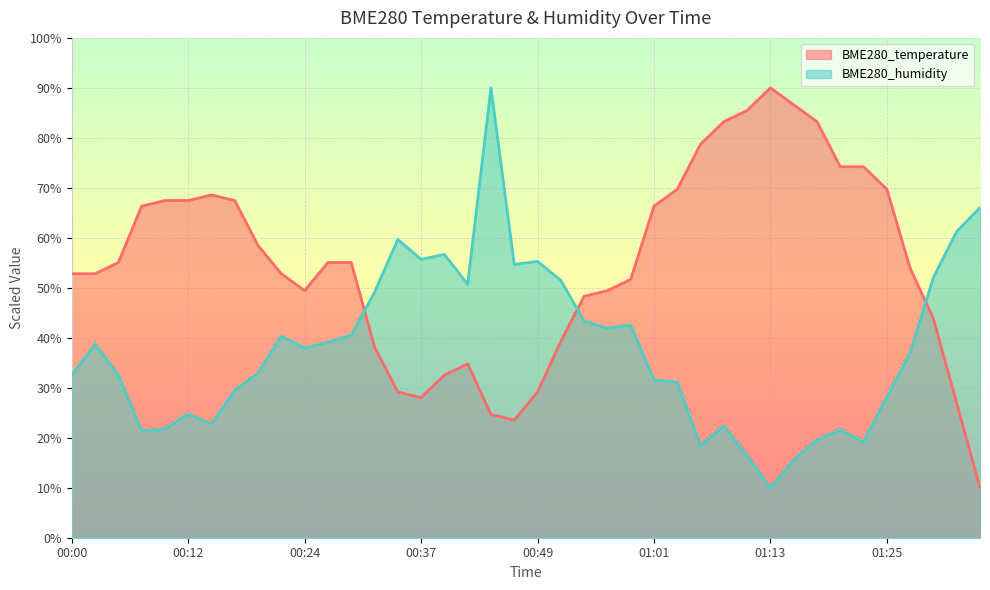

Where is the first local maximum for BME280_humidity?

00:02